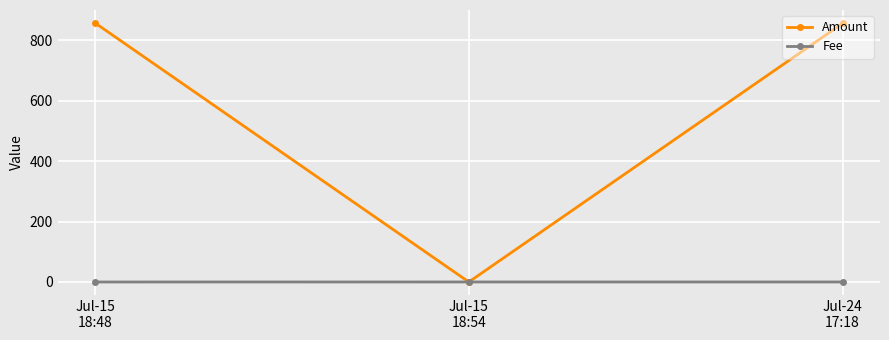

How many lines are shown in the chart?

2